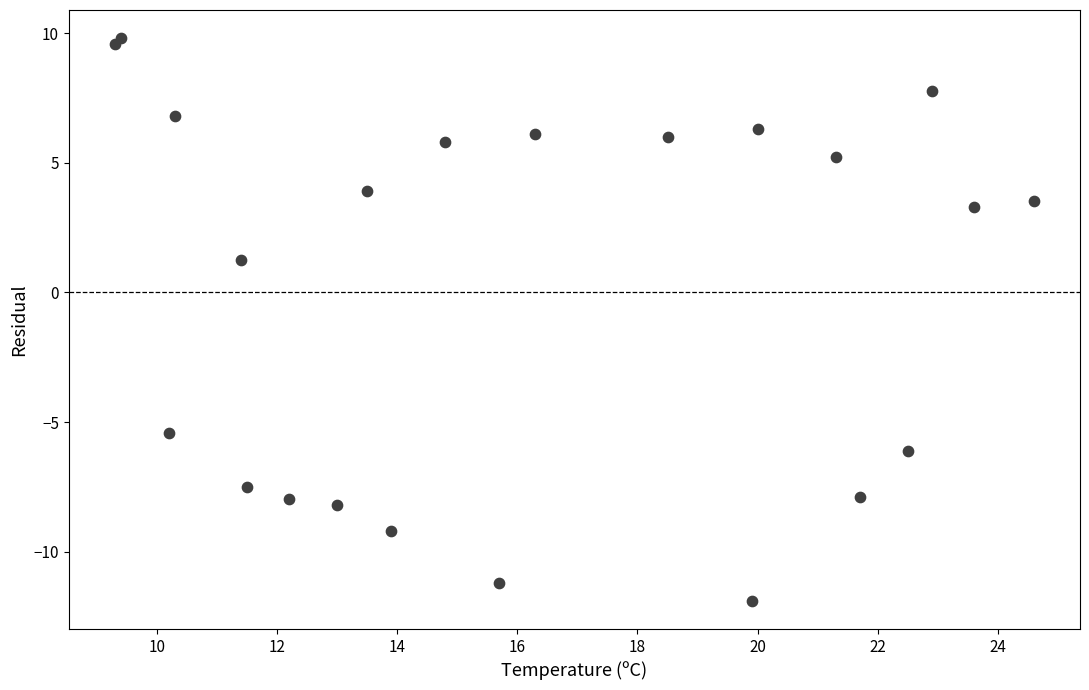

What Y value in the scatter plot is closest to -1?

1.3